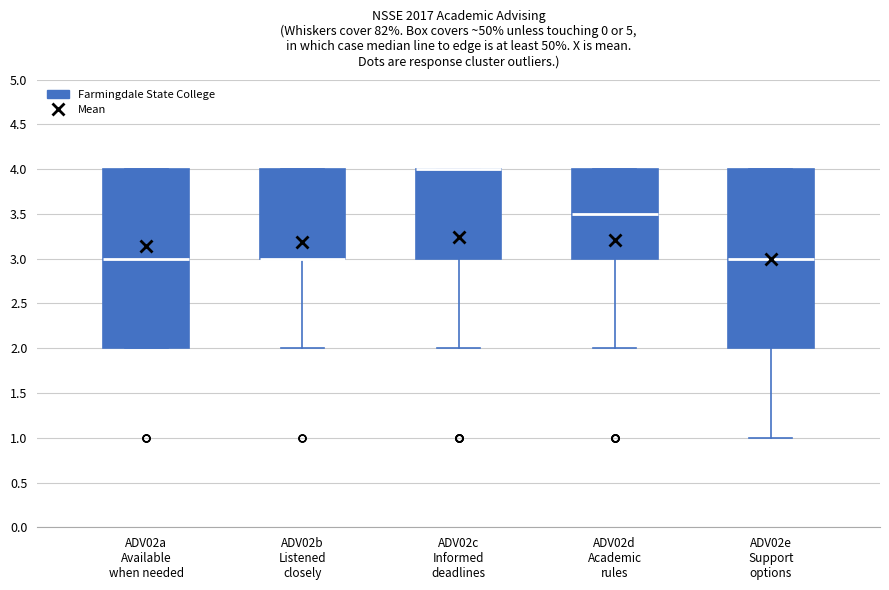

Where does the lower whisker of the box for ADV02d Academic rules end on the y-axis? The values are not printed on the chart, so give them approximately, as read against the axis.

2.0